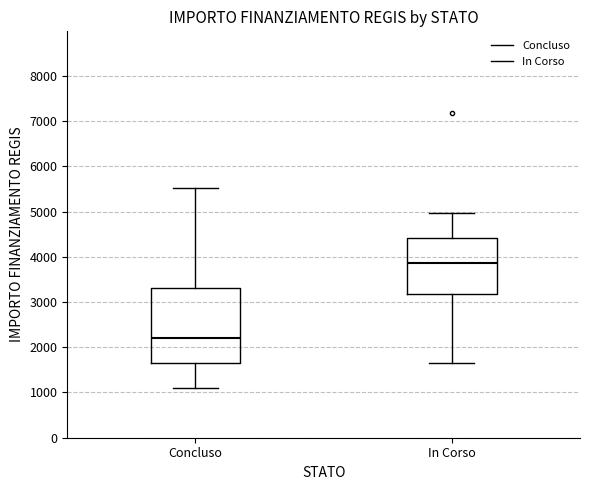

Which box is the tallest, from its lower edge to its upper edge?

Concluso